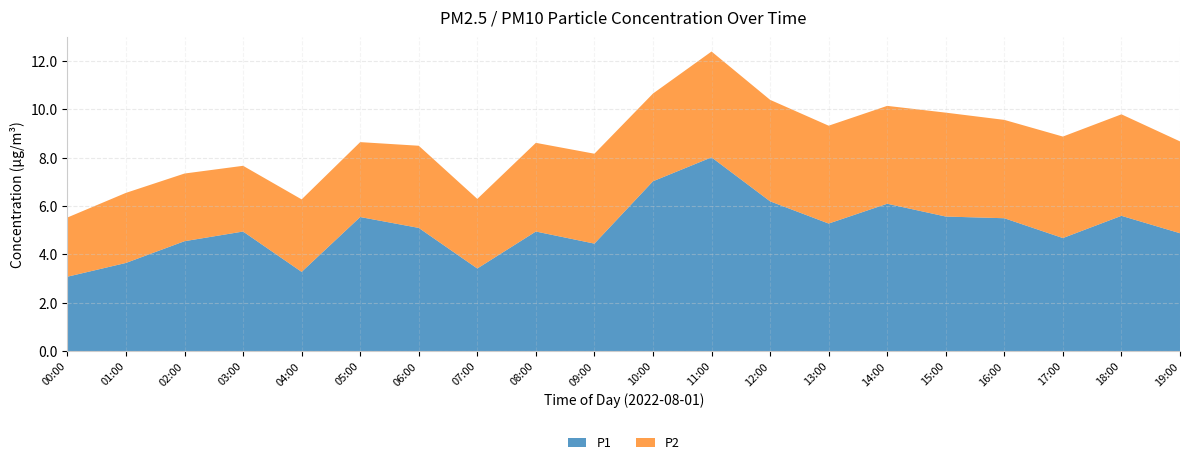

Reading left to right, transcribe all the data shown in this chart.

P1: 00:00=3.1	01:00=3.6	02:00=4.5	03:00=5.0	04:00=3.3	05:00=5.5	06:00=5.1	07:00=3.4	08:00=5.0	09:00=4.5	10:00=7.0	11:00=8.0	12:00=6.2	13:00=5.3	14:00=6.1	15:00=5.6	16:00=5.5	17:00=4.7	18:00=5.6	19:00=4.9
P2: 00:00=2.5	01:00=2.9	02:00=2.8	03:00=2.7	04:00=3.0	05:00=3.1	06:00=3.4	07:00=2.9	08:00=3.7	09:00=3.7	10:00=3.6	11:00=4.4	12:00=4.2	13:00=4.0	14:00=4.0	15:00=4.3	16:00=4.1	17:00=4.2	18:00=4.2	19:00=3.8